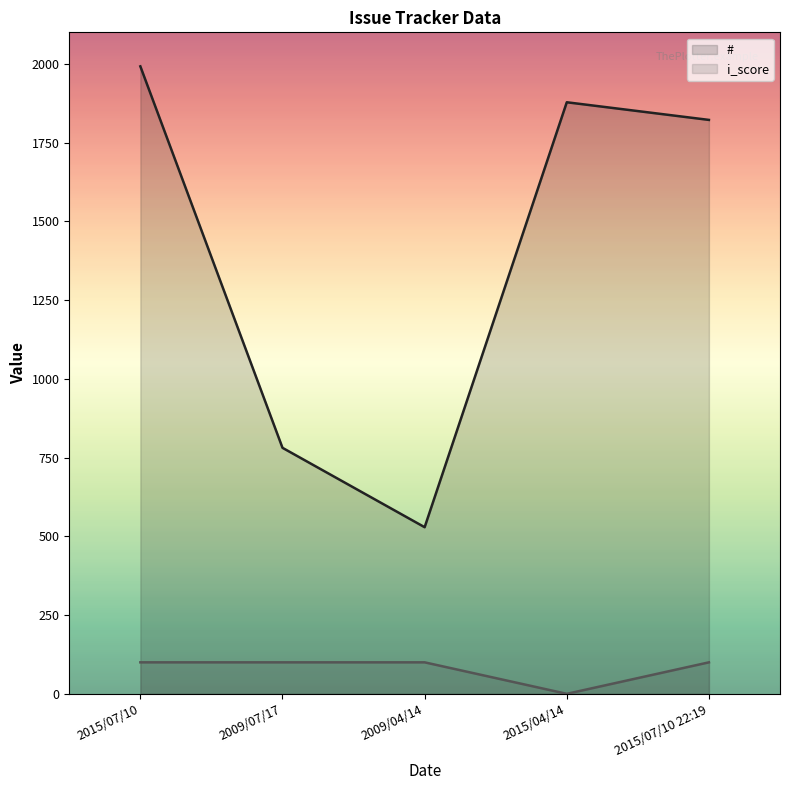

Which category has the highest value in the i_score series?

2015/07/10